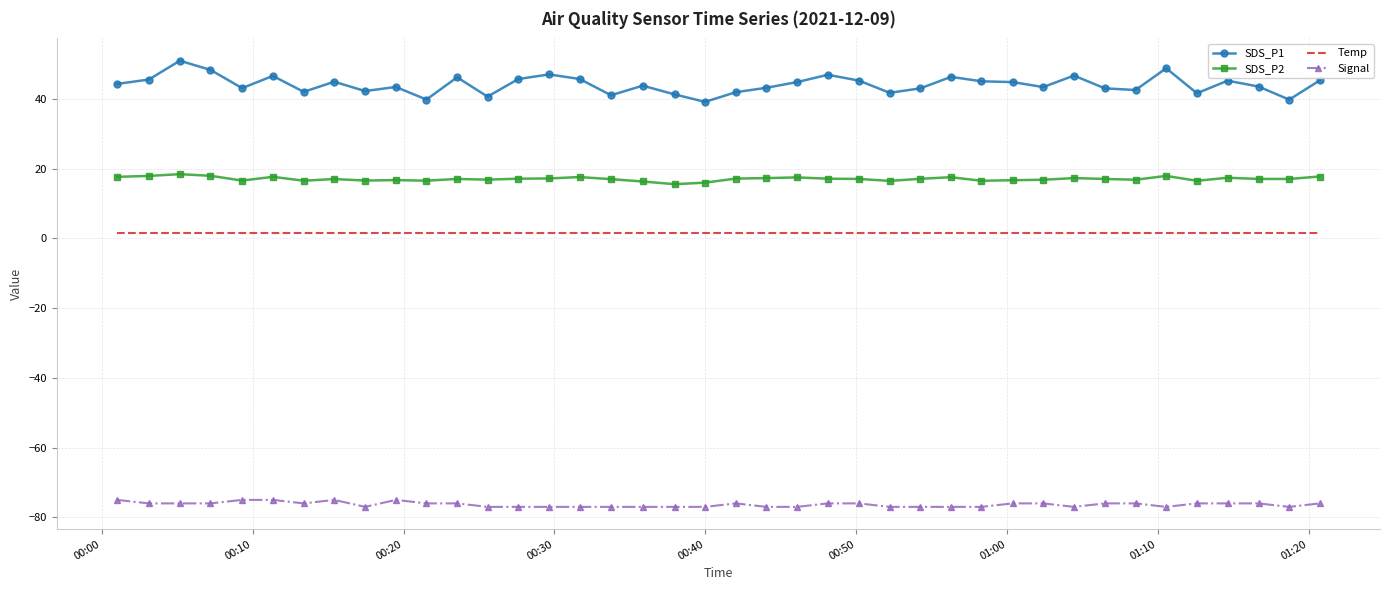

Which series has the largest range (max minus min)?

SDS_P1